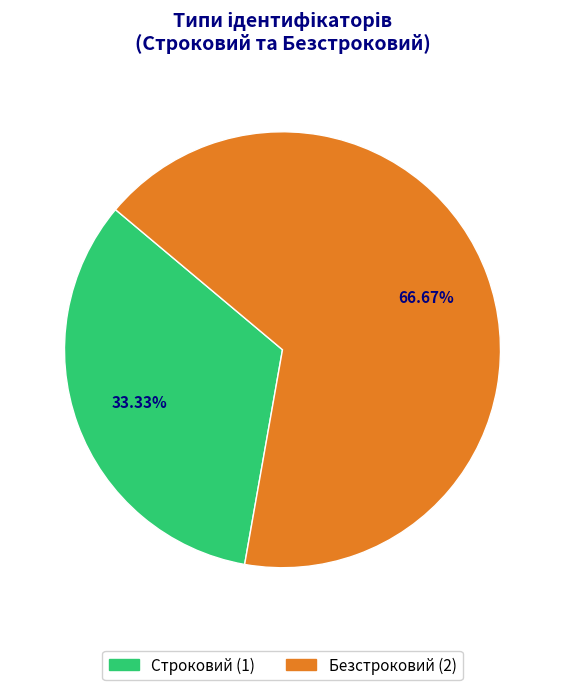

Which category has the biggest portion of the pie?

Безстроковий